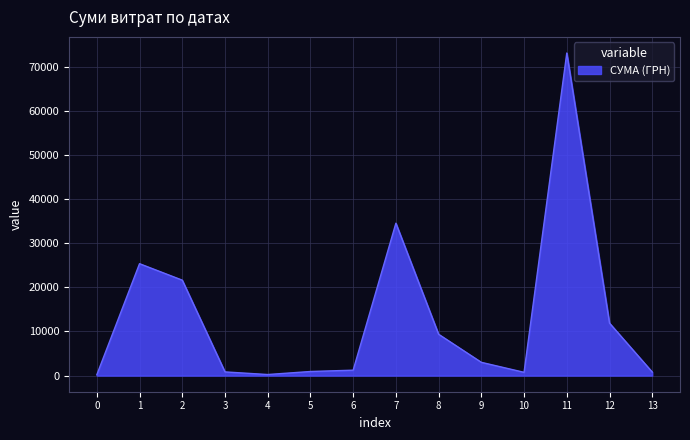

What is the greatest value displayed?

73136.0